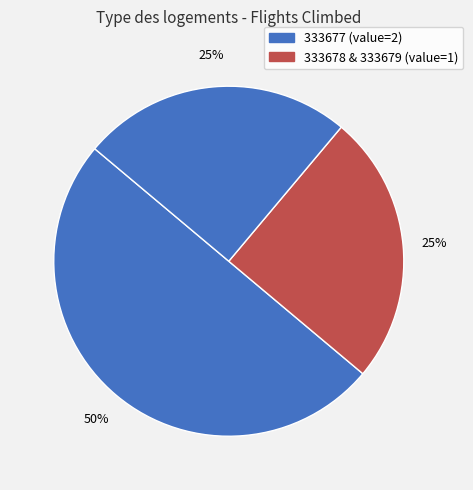

What is the largest slice in the pie chart?

333677